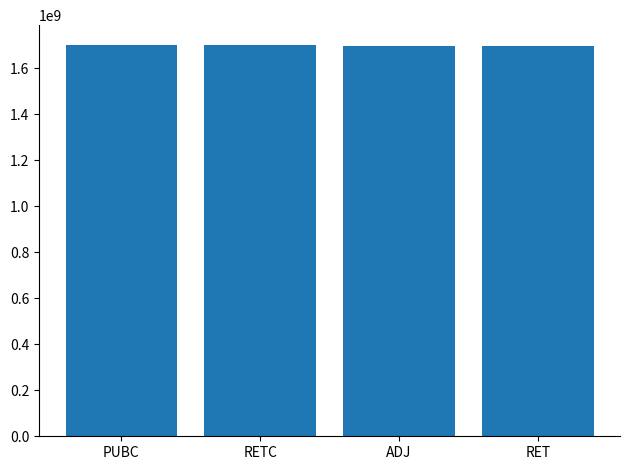

Approximately how many times larger is the value at ADJ compared to RETC?

1.0